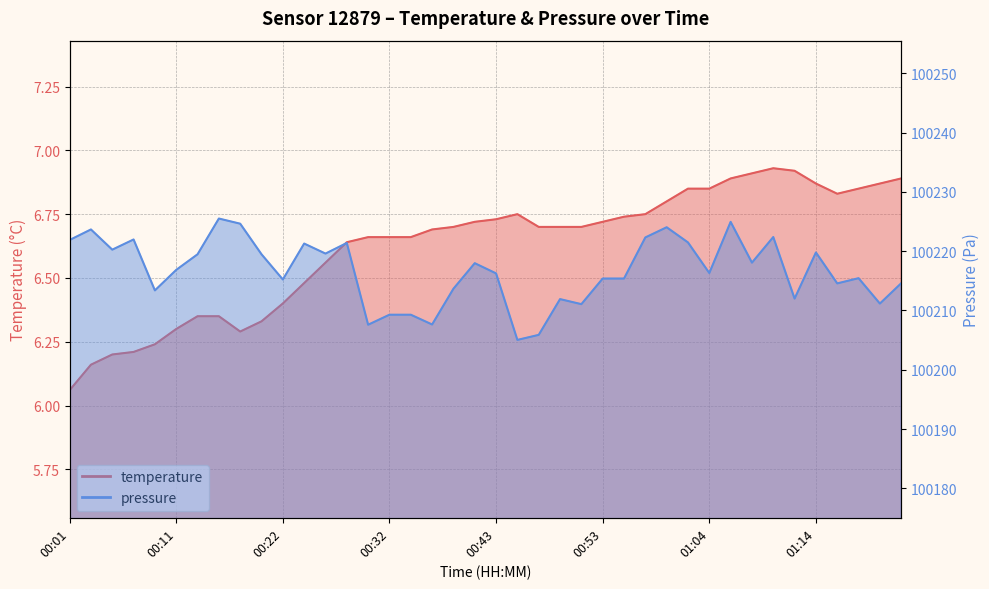

At 01:12, list the series in order from largest to smallest.

pressure, temperature